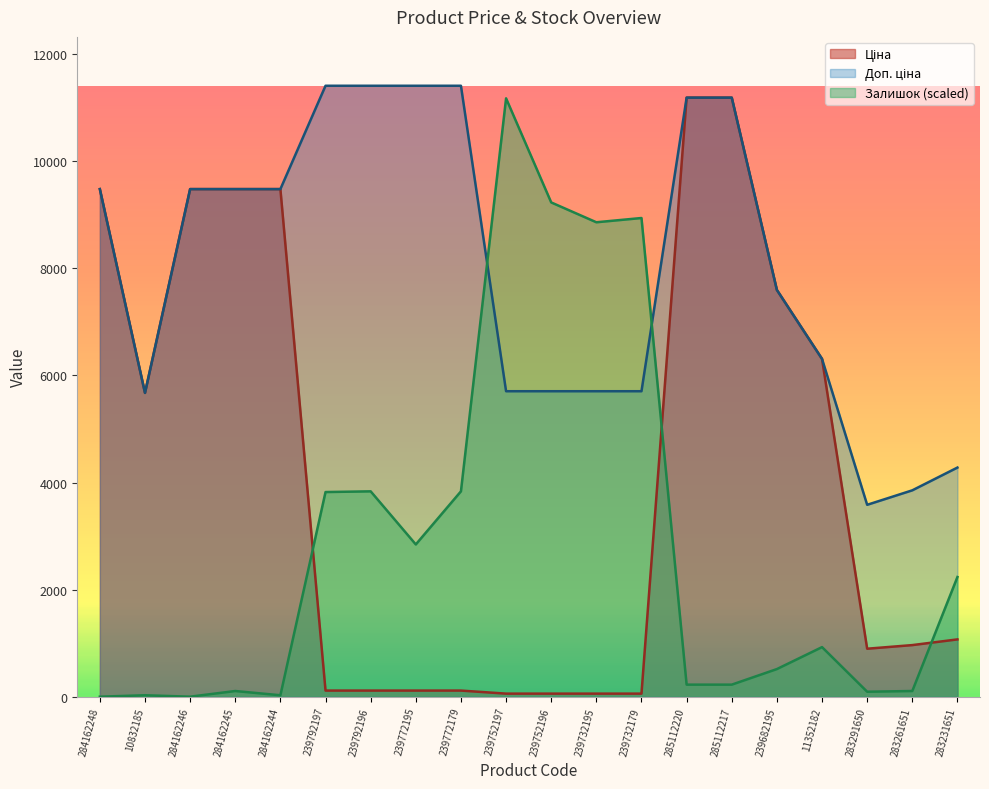

The Ціна series shows 4006.9 at 285112220. True or false?

False